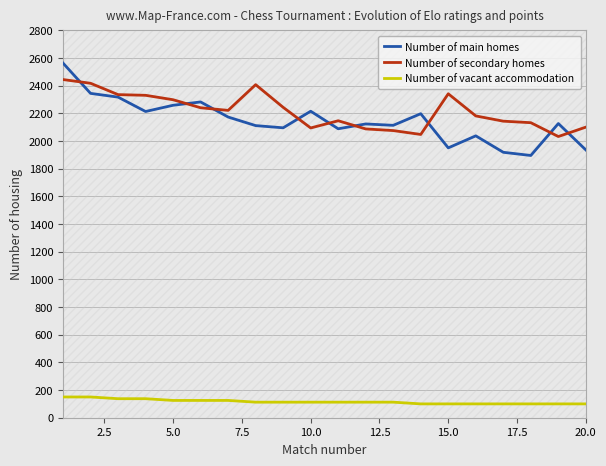

What is the difference between the second highest and second lowest values in the Number of vacant accommodation series?

50.0